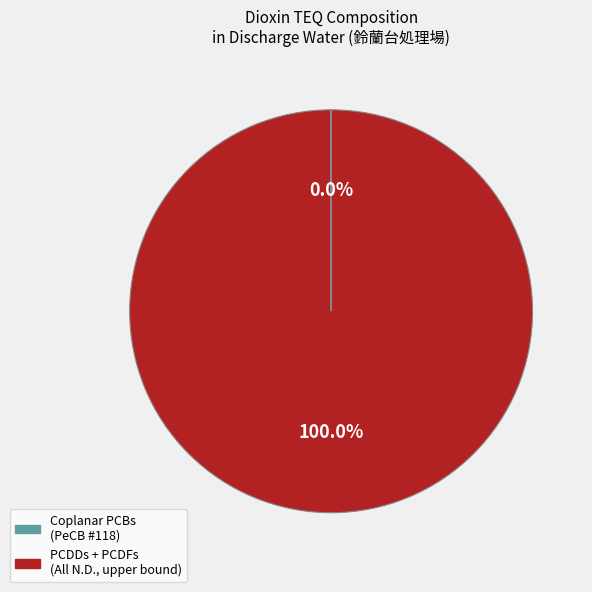

Does any single category account for the majority?

Yes